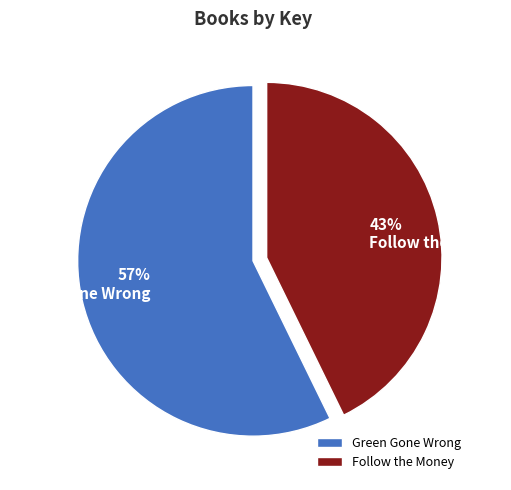

How many segments does this pie chart have?

2